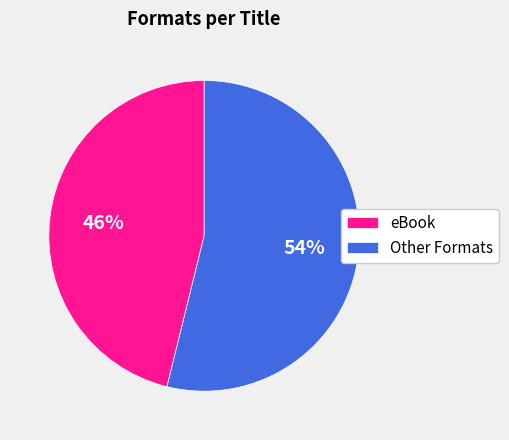

To the nearest percent, what is the difference between the largest and smallest slice percentages?

8%